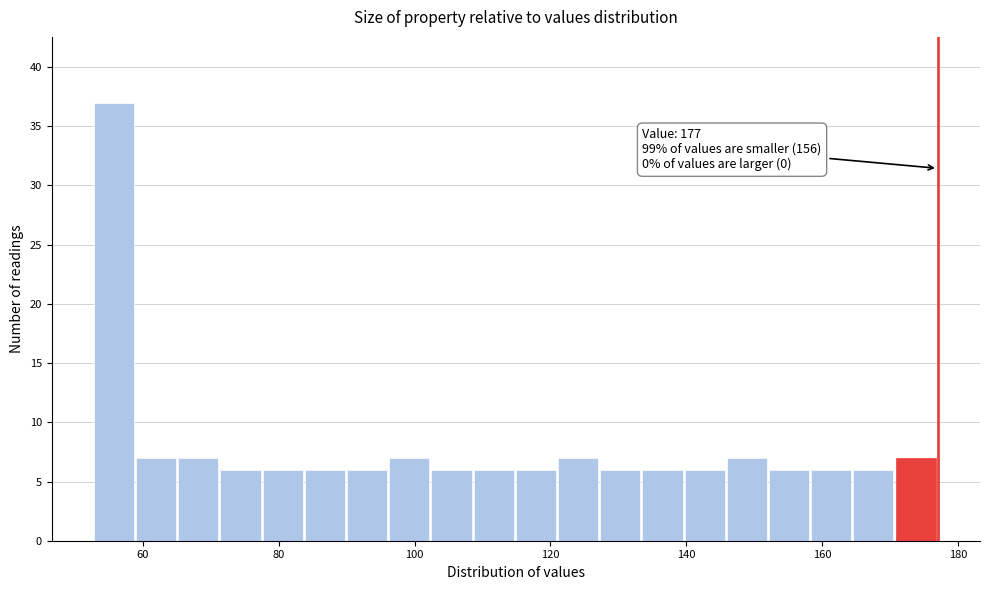

Read against the x-axis, roughly where is the centre of the tallest bar?

56